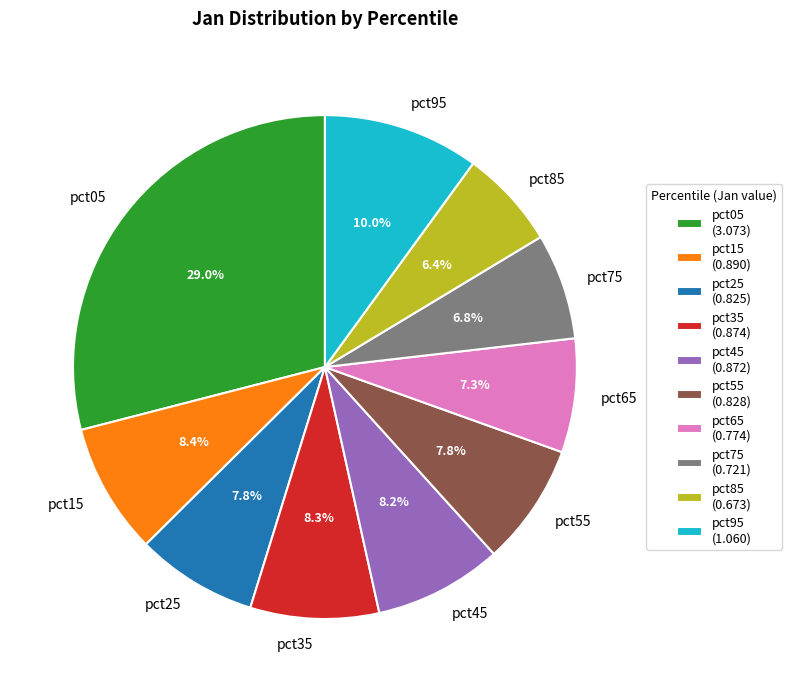

Count the number of slices in the pie.

10